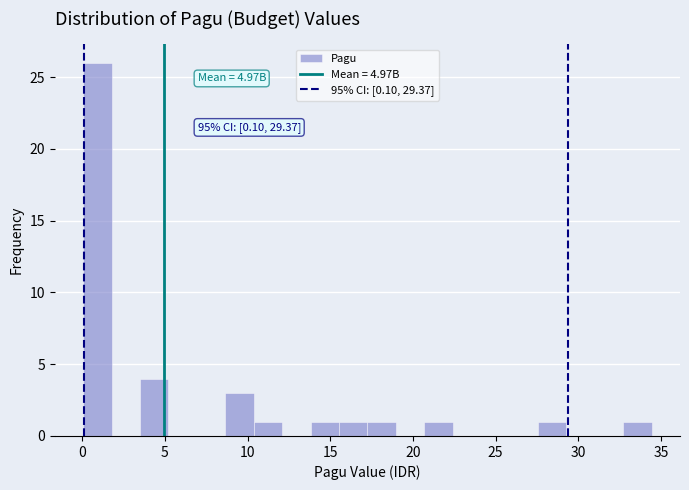

Read against the x-axis, roughly where is the centre of the tallest bar?

1.0